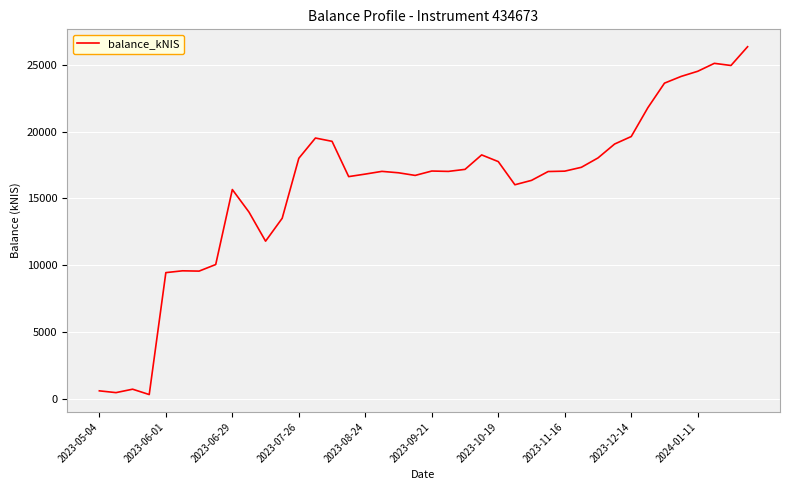

What is the maximum value shown in the chart?

26346.9